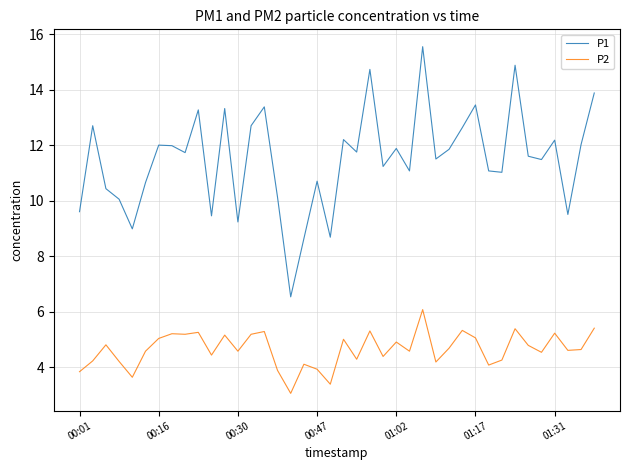

What is the difference between the maximum and minimum values in the P2 series?

3.0